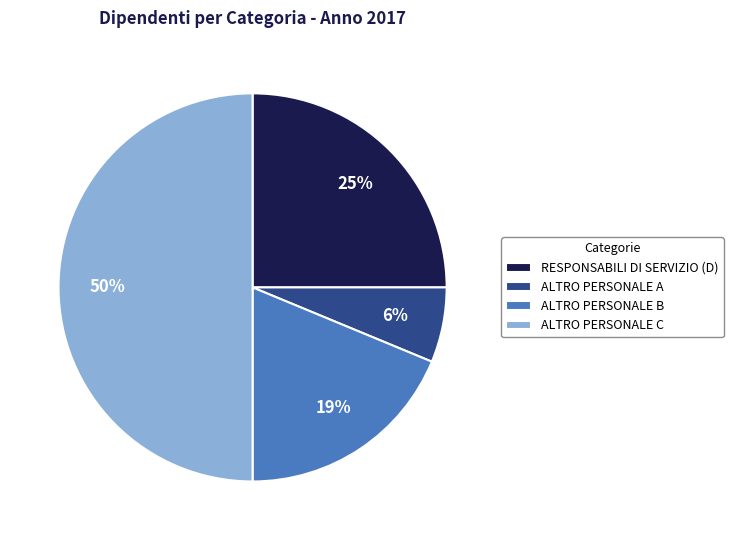

Which has a higher value, ALTRO PERSONALE A or ALTRO PERSONALE C?

ALTRO PERSONALE C